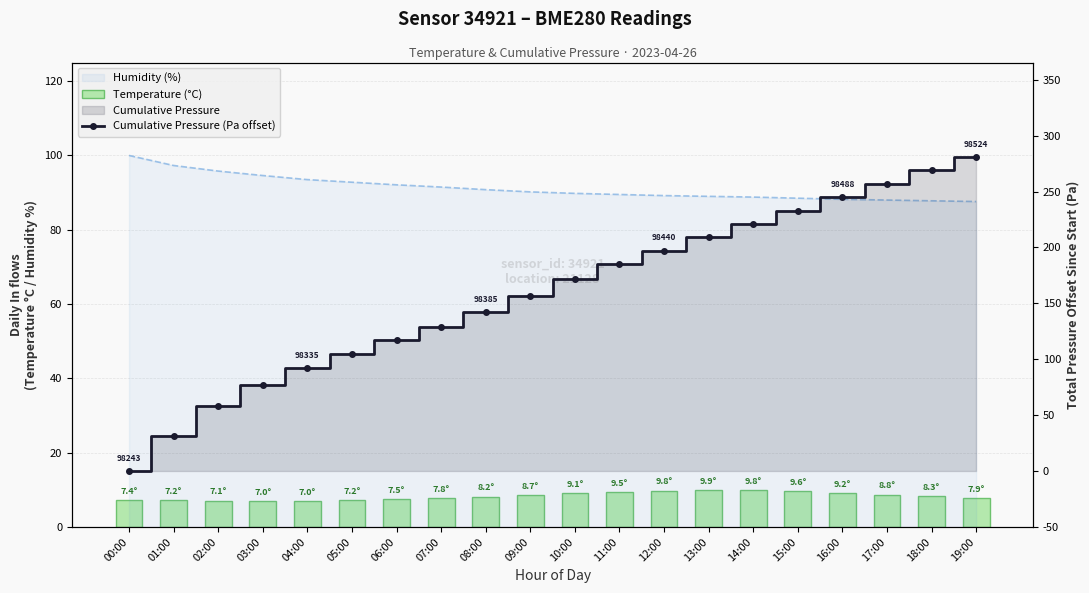

At which label does Cumulative Pressure (Pa offset) first exceed 172?

11:00